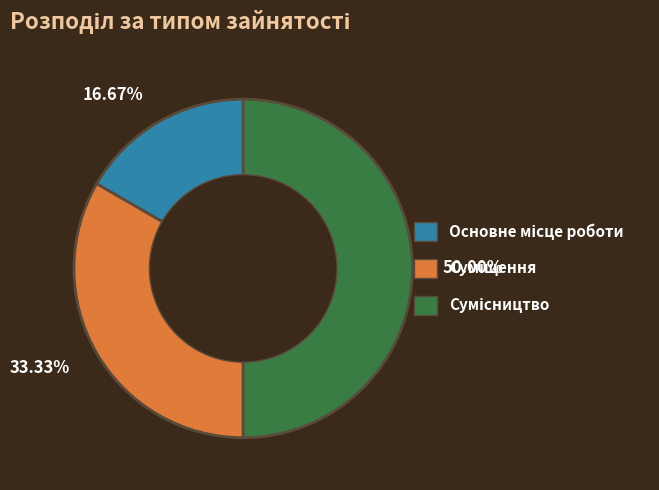

Rank the categories by value from highest to lowest.

50.00%, 33.33%, 16.67%